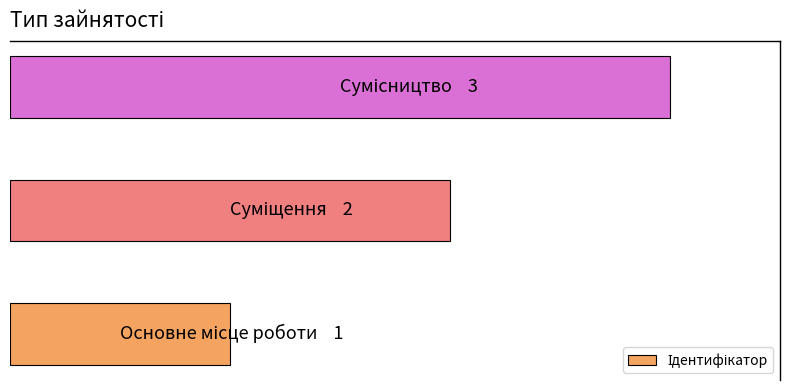

Does the chart contain any negative values?

No